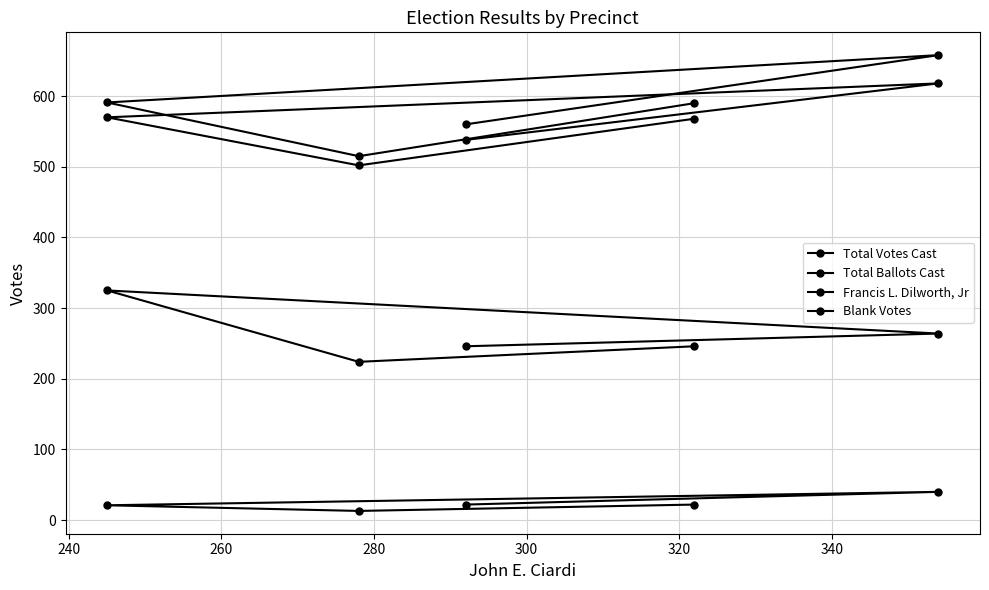

How many series are shown in this chart?

4